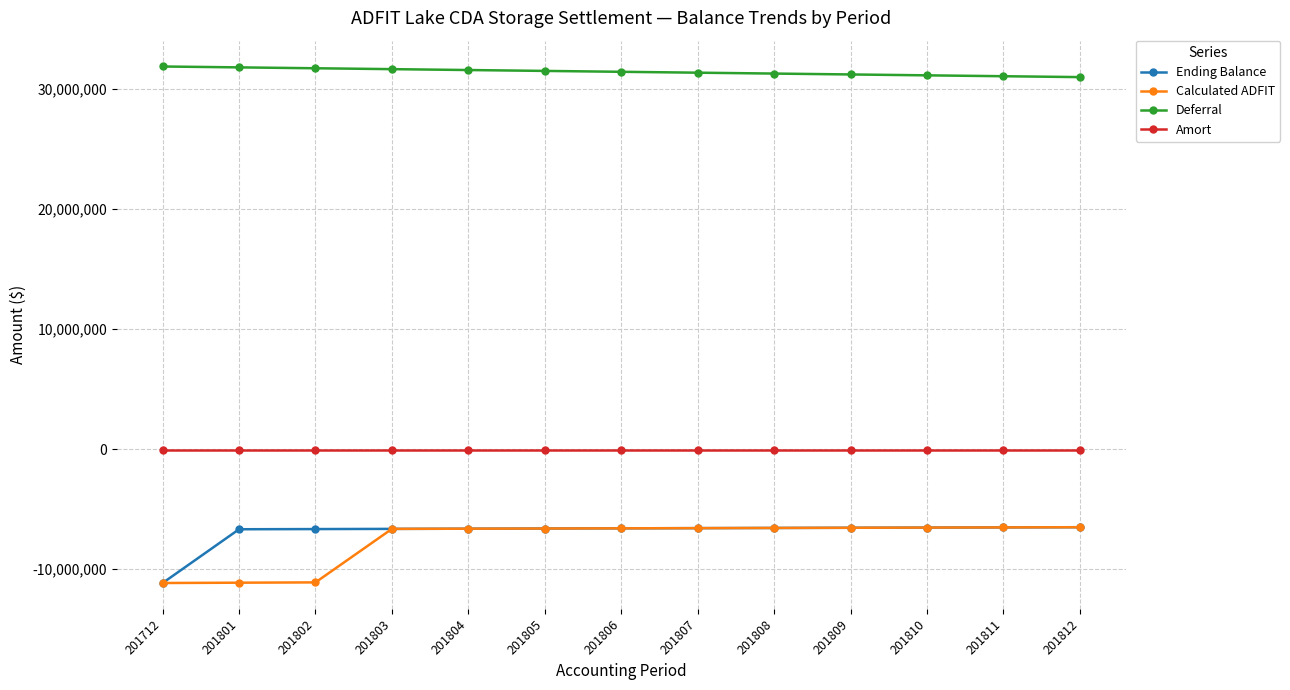

True or false: Amort has a value of -73673.8 at 201802.

True